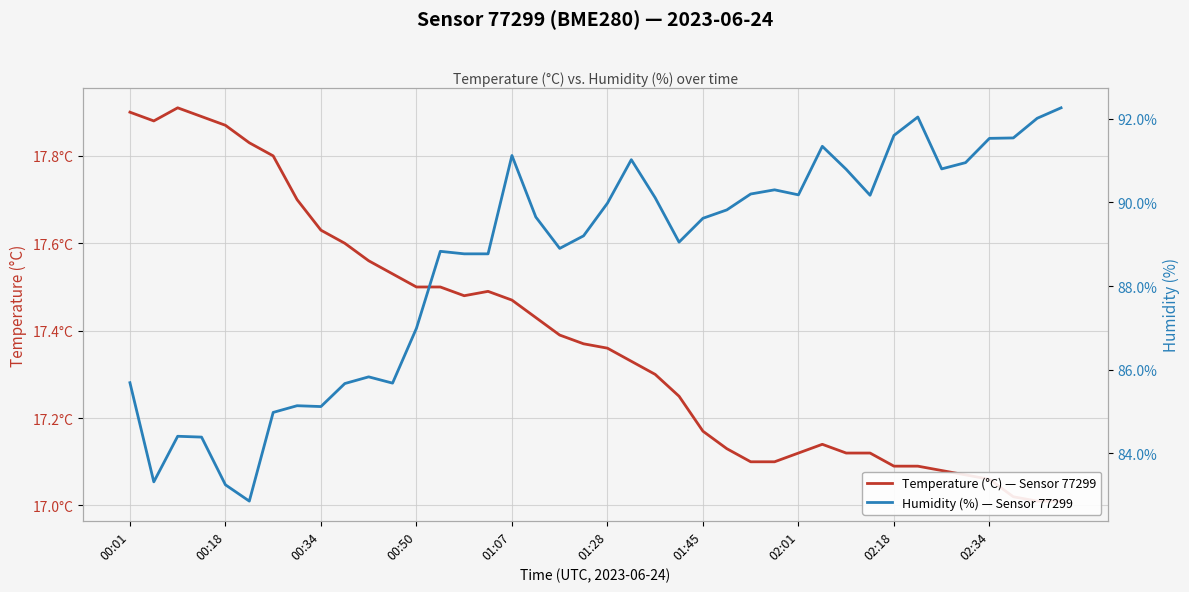

What is the label of the 1st point from the left?

00:01